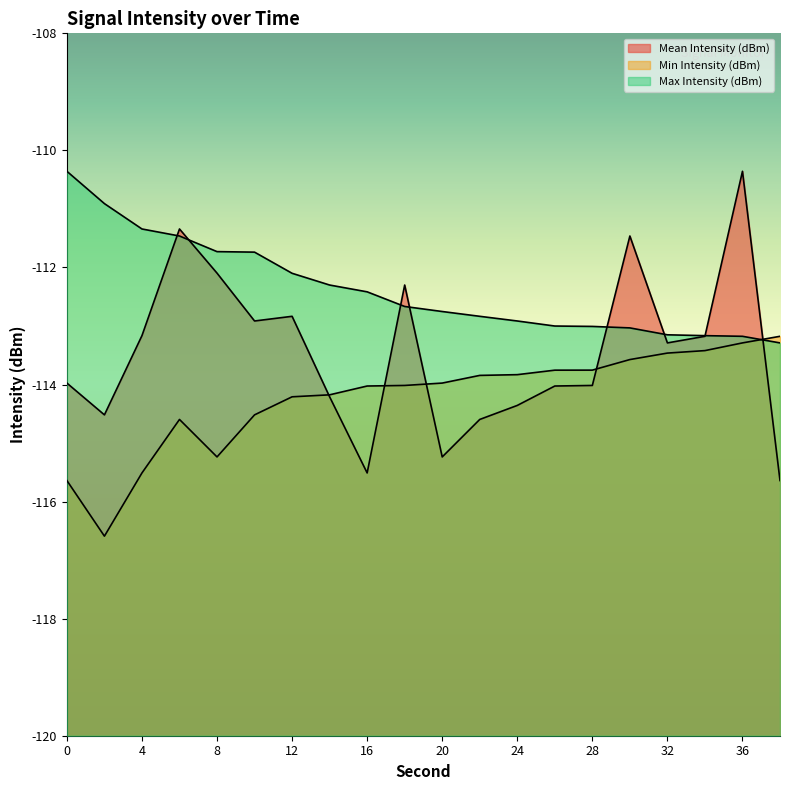

Does the chart have visible grid lines?

No